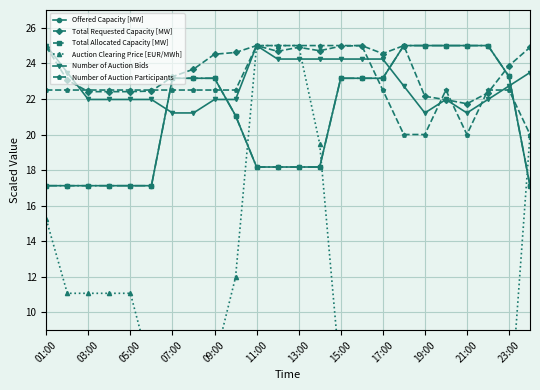

What is the label of the 24th point from the right?

01:00